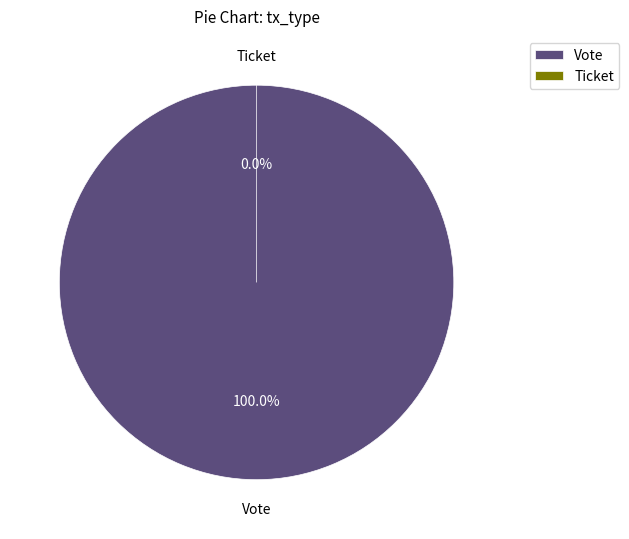

Which slice represents more than half of the pie?

Vote